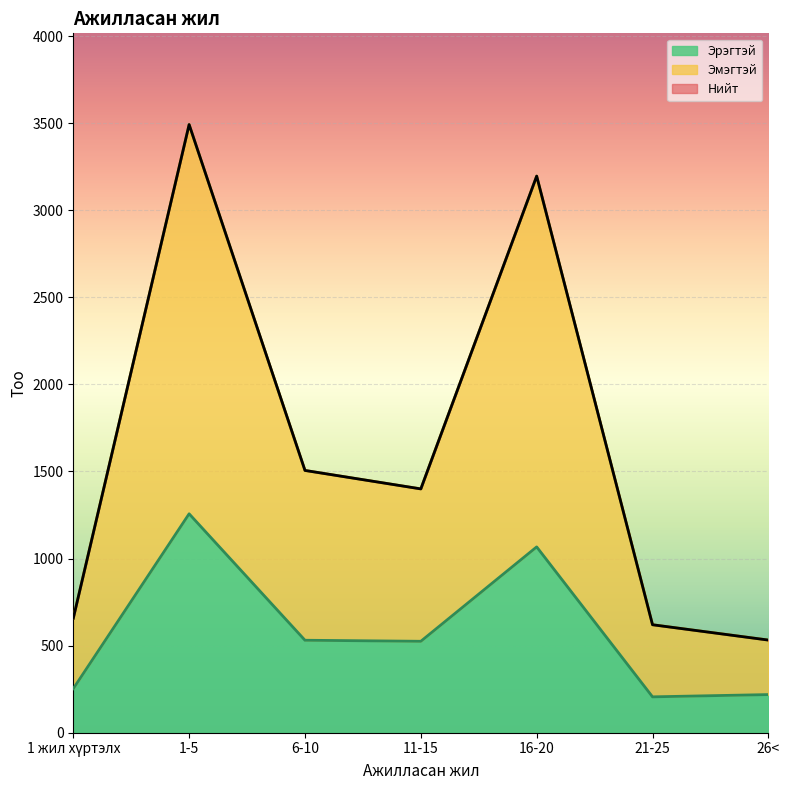

What is the smallest value displayed?

206